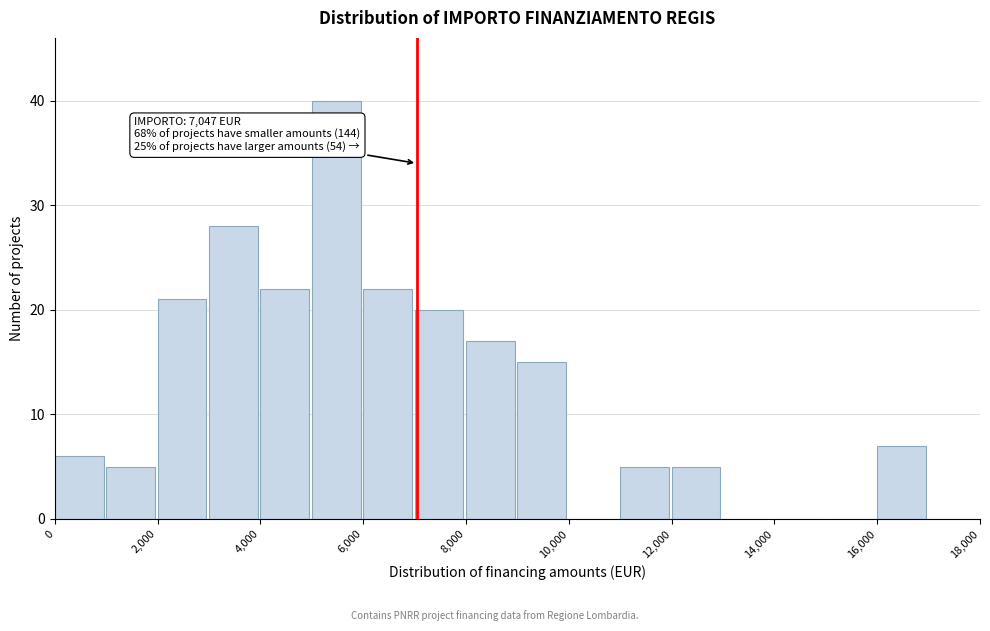

Which range on the x-axis has the tallest bar?

5000 to 6000